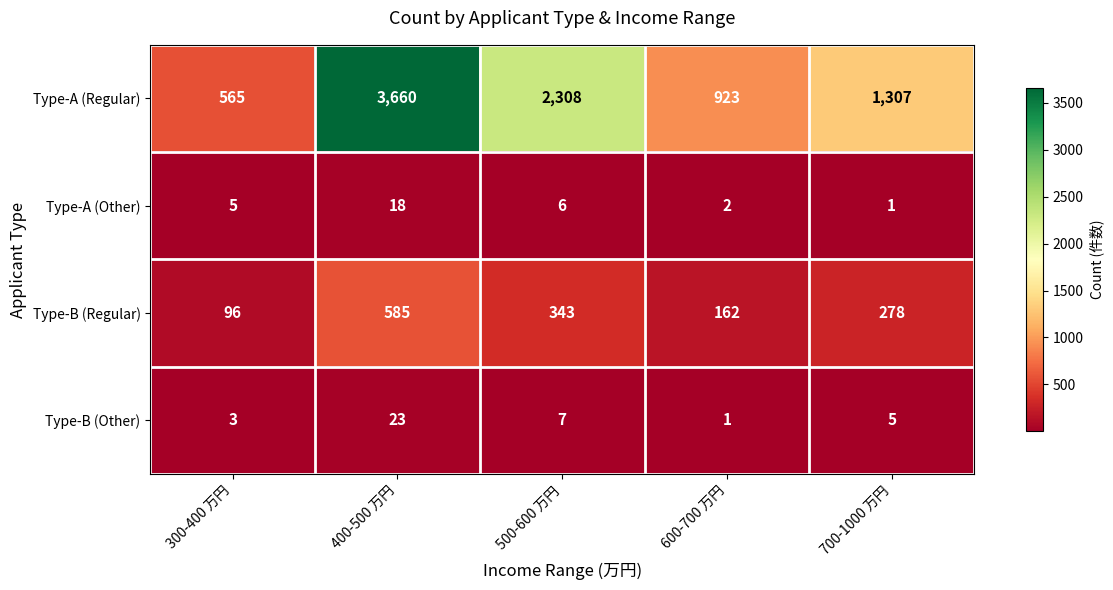

What is the greatest value displayed?

3660